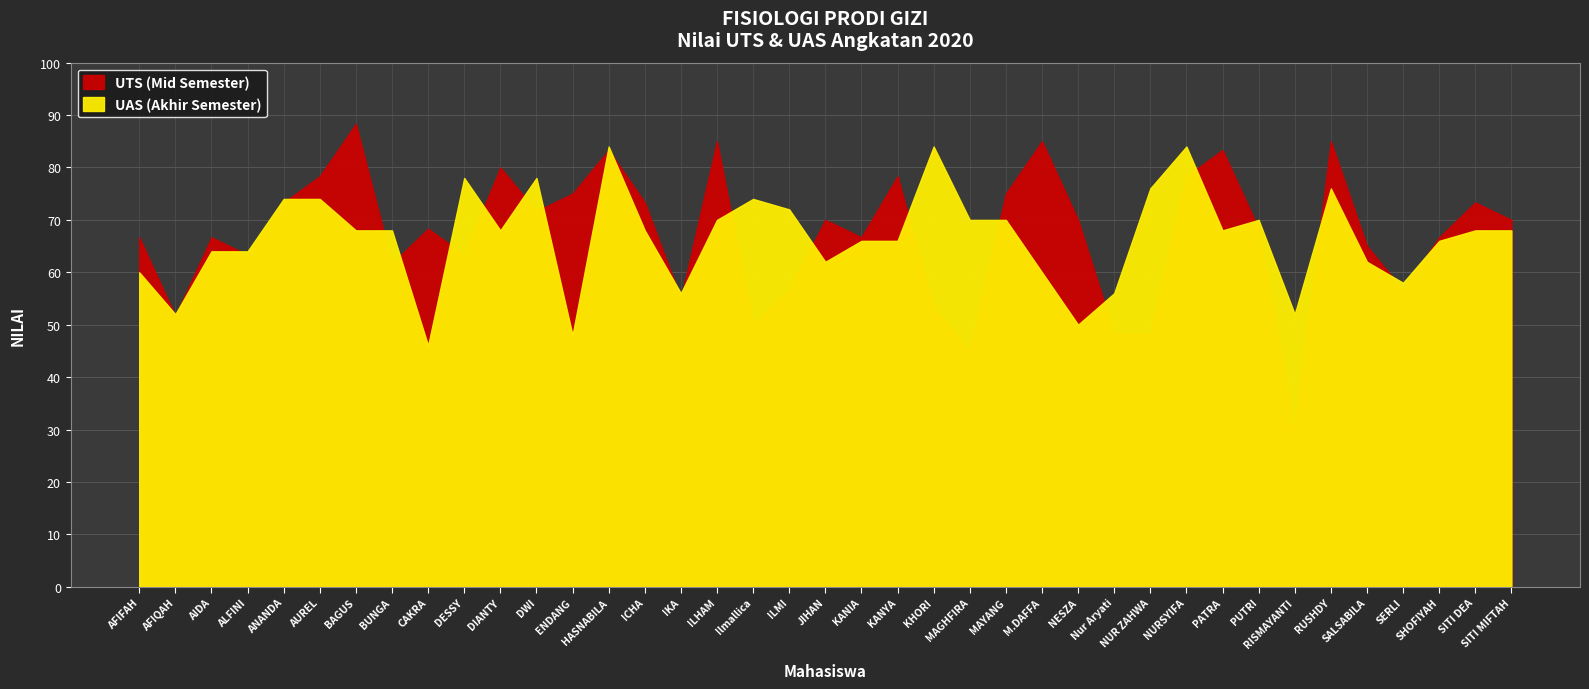

Where is the first local maximum for UTS?

2